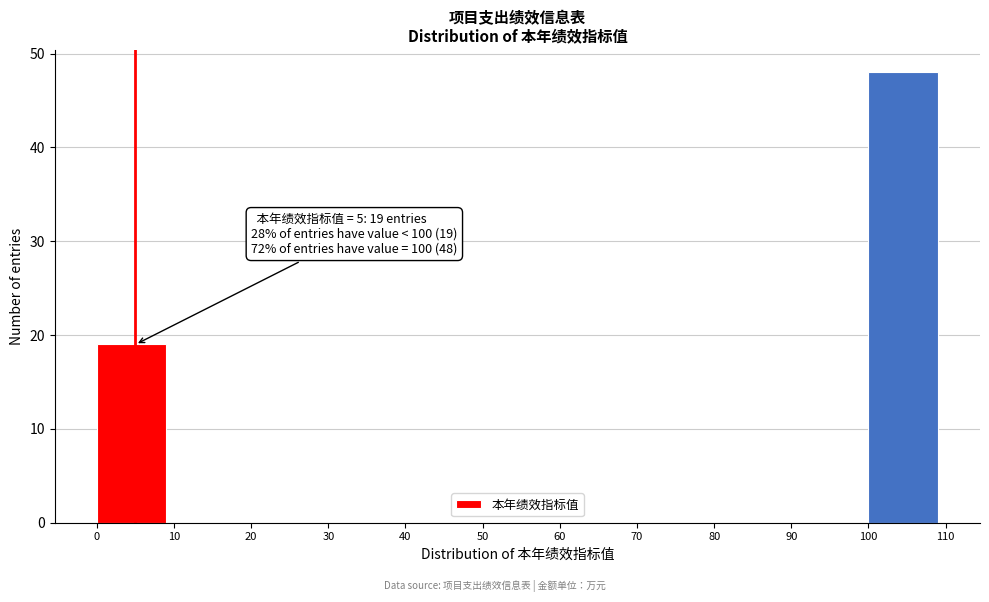

Which range on the x-axis has the tallest bar?

100 to 110